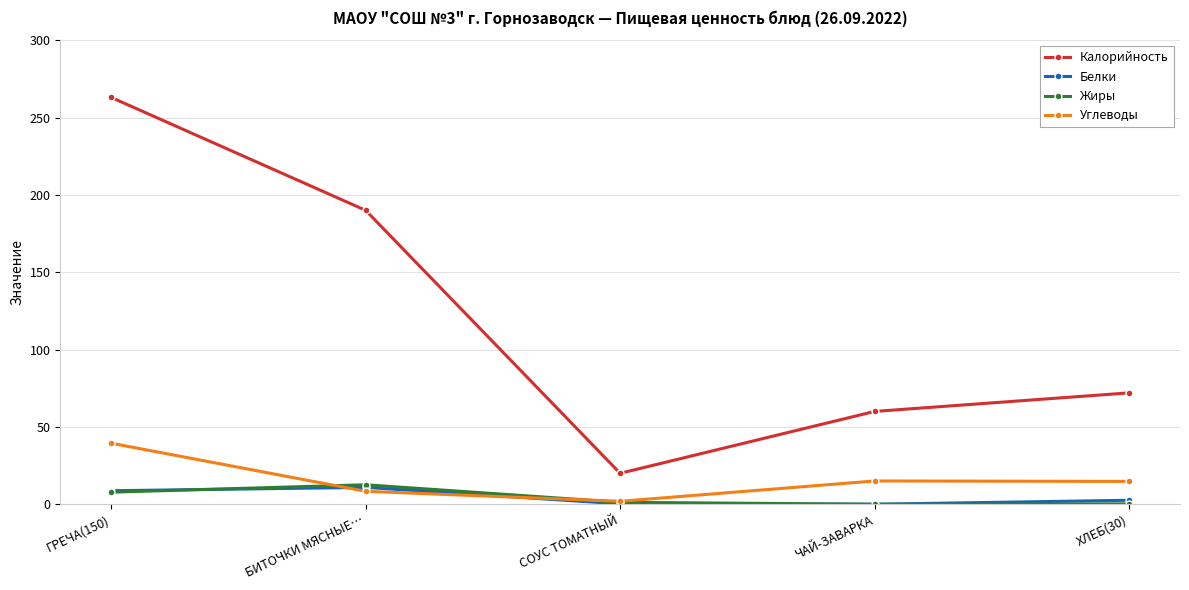

In Белки, how many points are lower than both neighbors (excluding endpoints)?

1